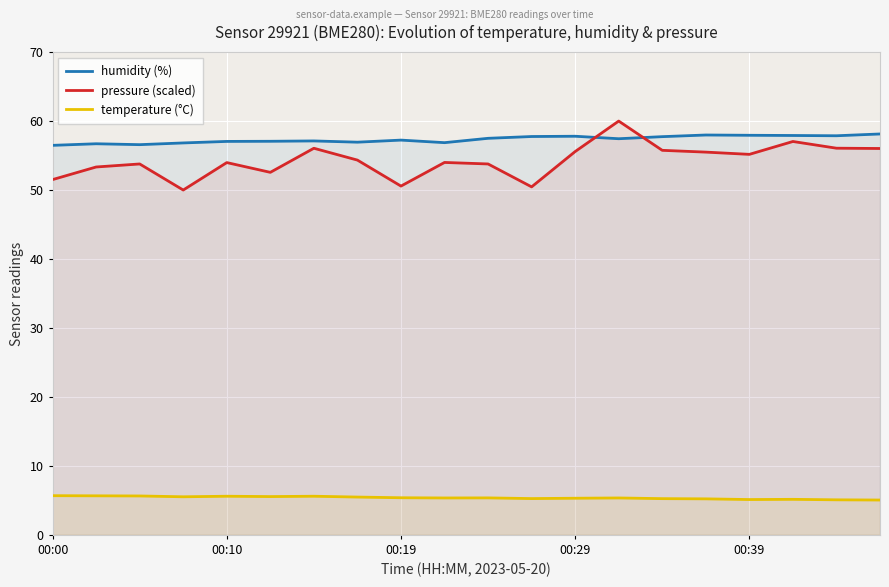

How many distinct data groups are displayed?

3